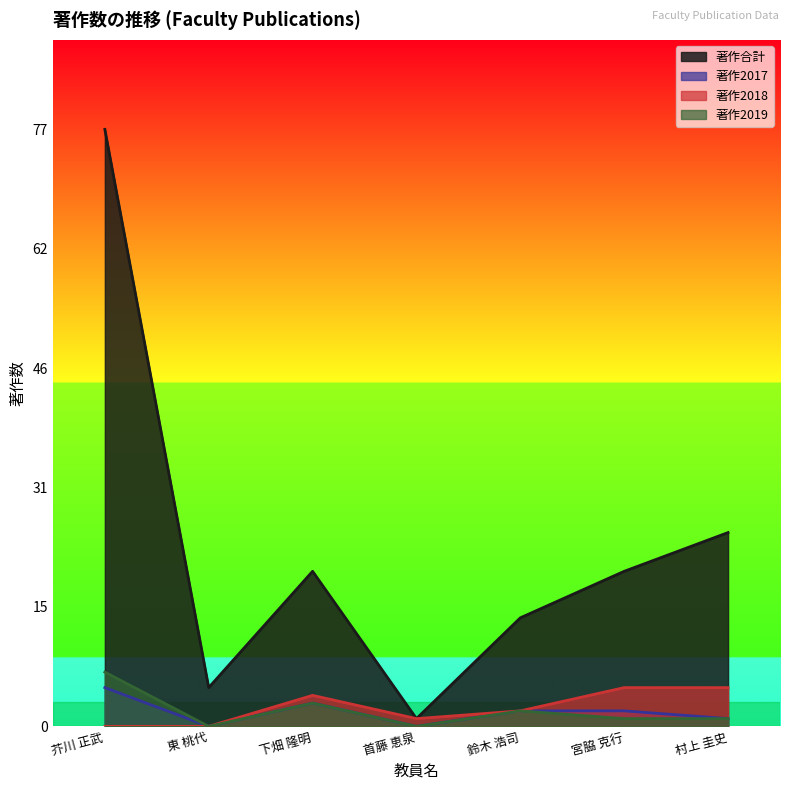

True or false: 著作2018 and 著作2019 cross at least once.

False